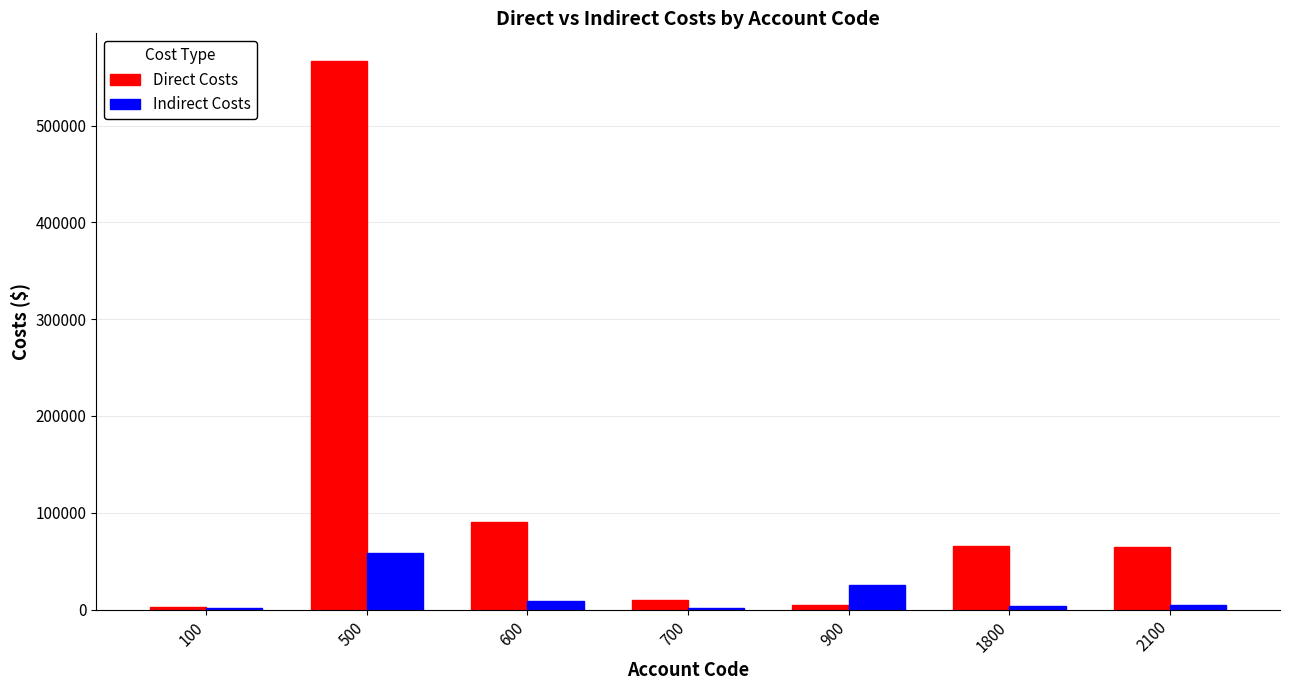

What is the average value of the Direct Costs series?

115246